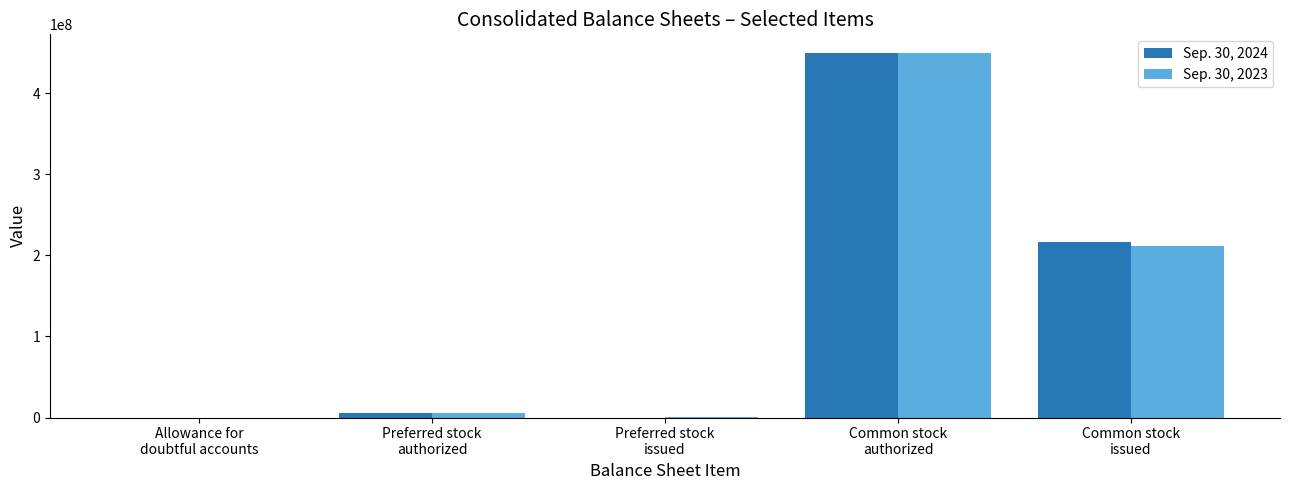

Are the bars grouped side by side (vs. stacked)?

Yes